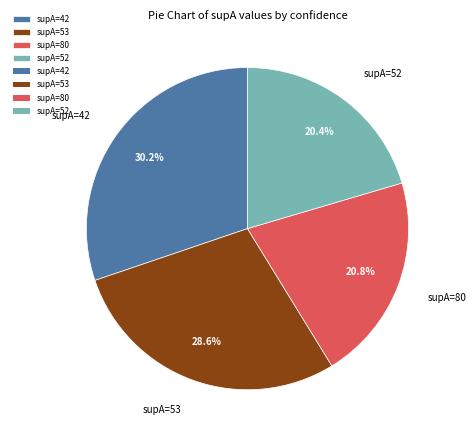

Does supA=52 represent more than half of the total?

No